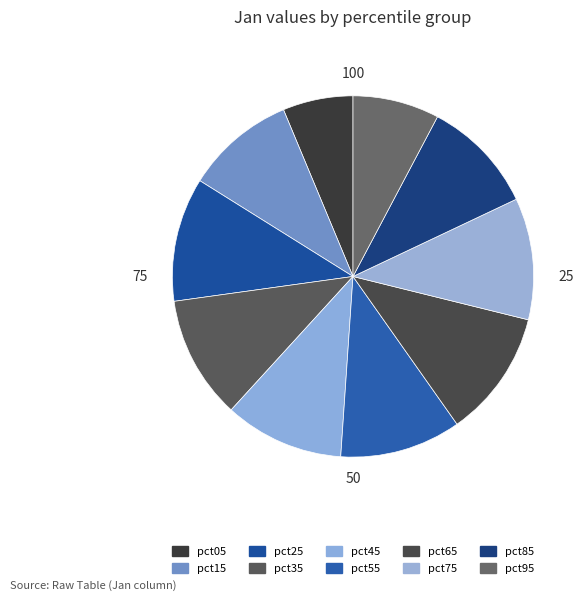

Count the number of slices in the pie.

10